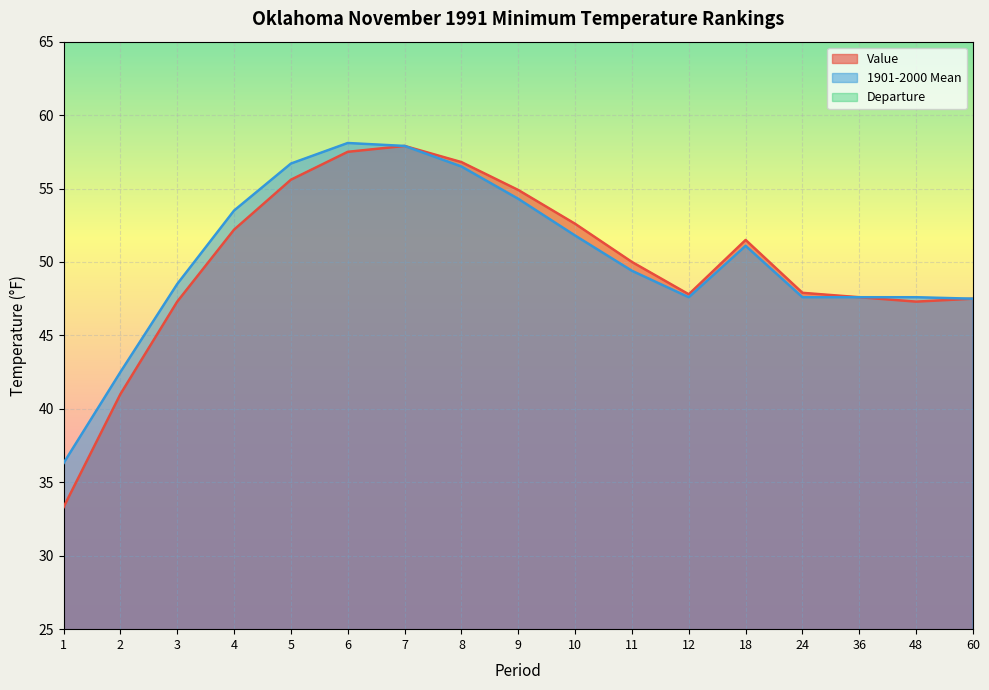

Reading right to left, list all the values displayed in this chart.

Value: 47.5	47.3	47.6	47.9	51.5	47.8	50.0	52.6	54.9	56.8	57.9	57.5	55.6	52.2	47.3	41.0	33.3
1901-2000 Mean: 47.5	47.6	47.6	47.6	51.1	47.6	49.4	51.8	54.3	56.5	57.9	58.1	56.7	53.5	48.5	42.5	36.3
Departure: 0.0	-0.3	0.0	0.3	0.4	0.2	0.6	0.8	0.6	0.3	0.0	-0.6	-1.1	-1.3	-1.2	-1.5	-3.0